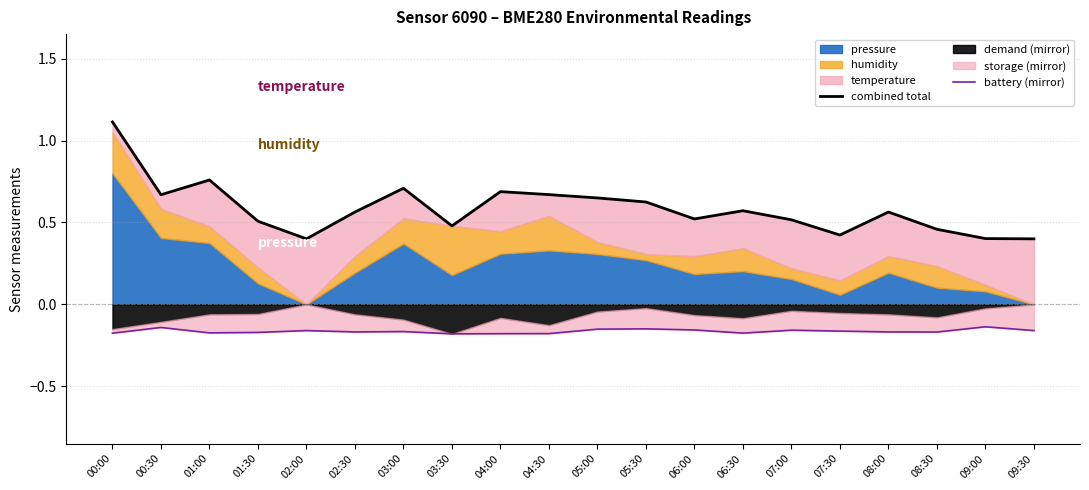

At which category is the sum across all series the highest?

00:00